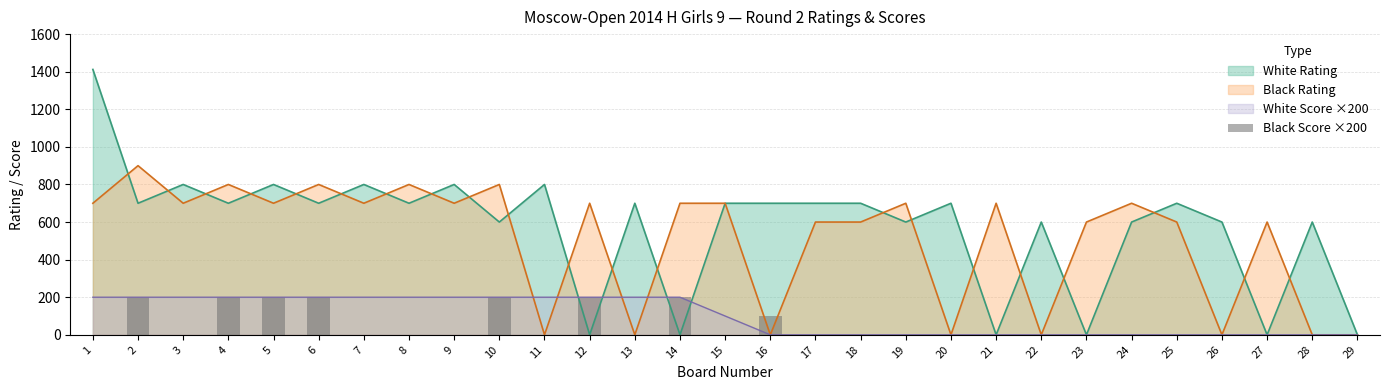

How many bars are there in total?

29